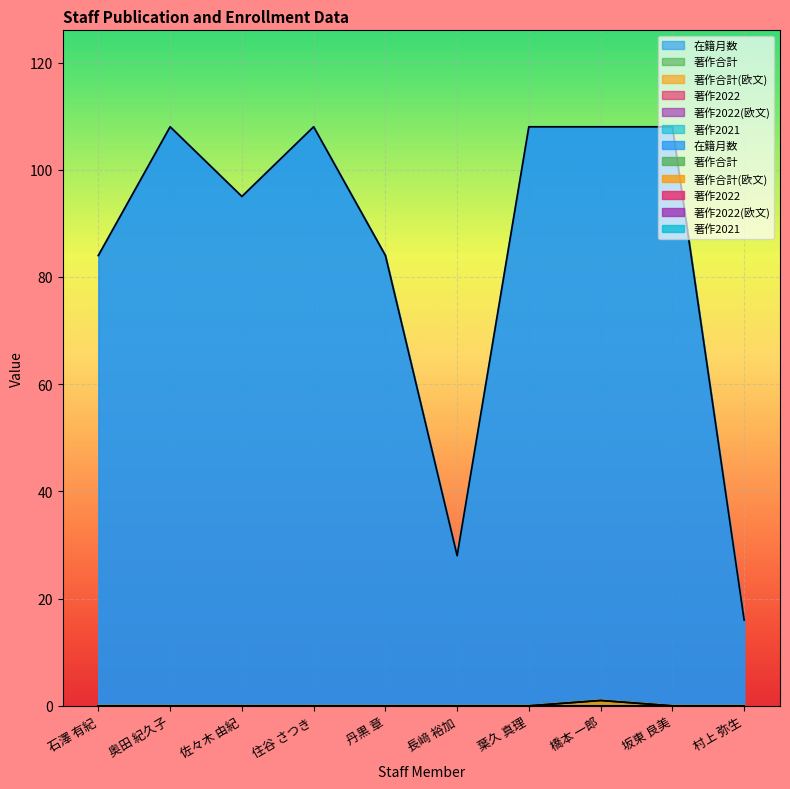

Between 坂東 良美 and 葉久 真理, which is larger?

坂東 良美